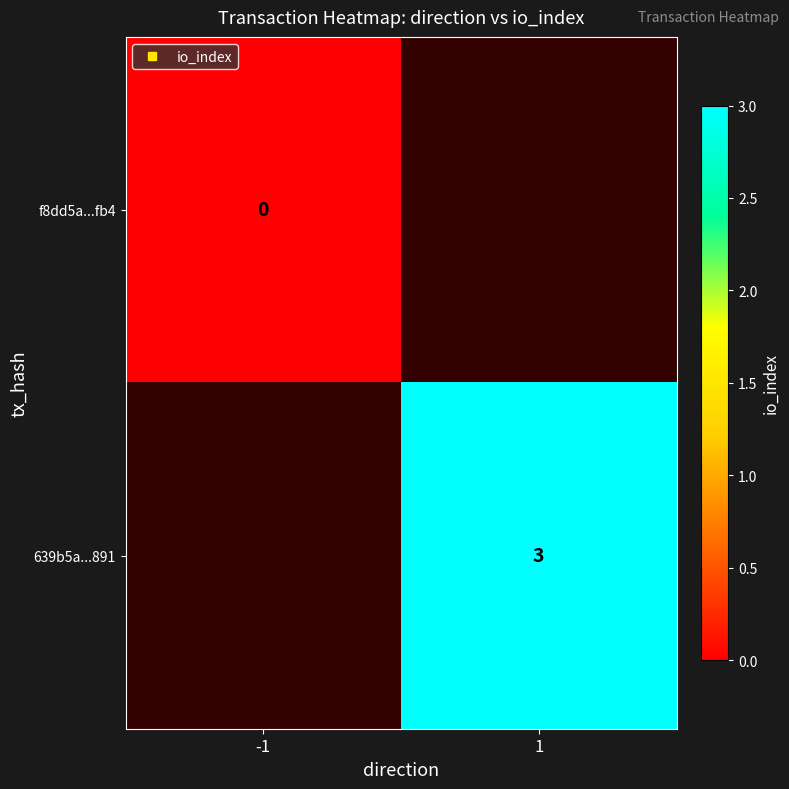

What value does the 639b5a...891 series have at 1?

3.0